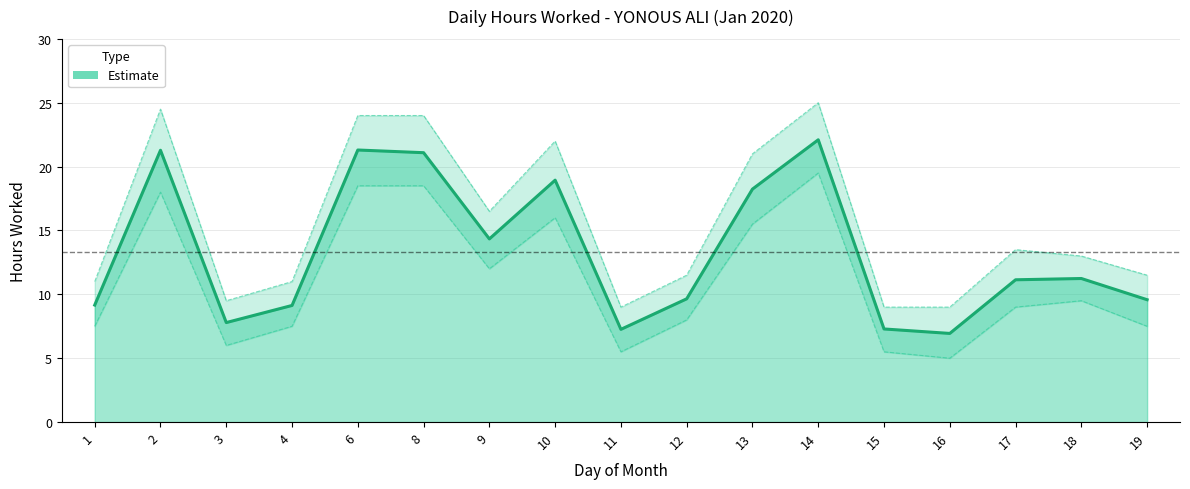

Which category has the lowest value across all series?

16